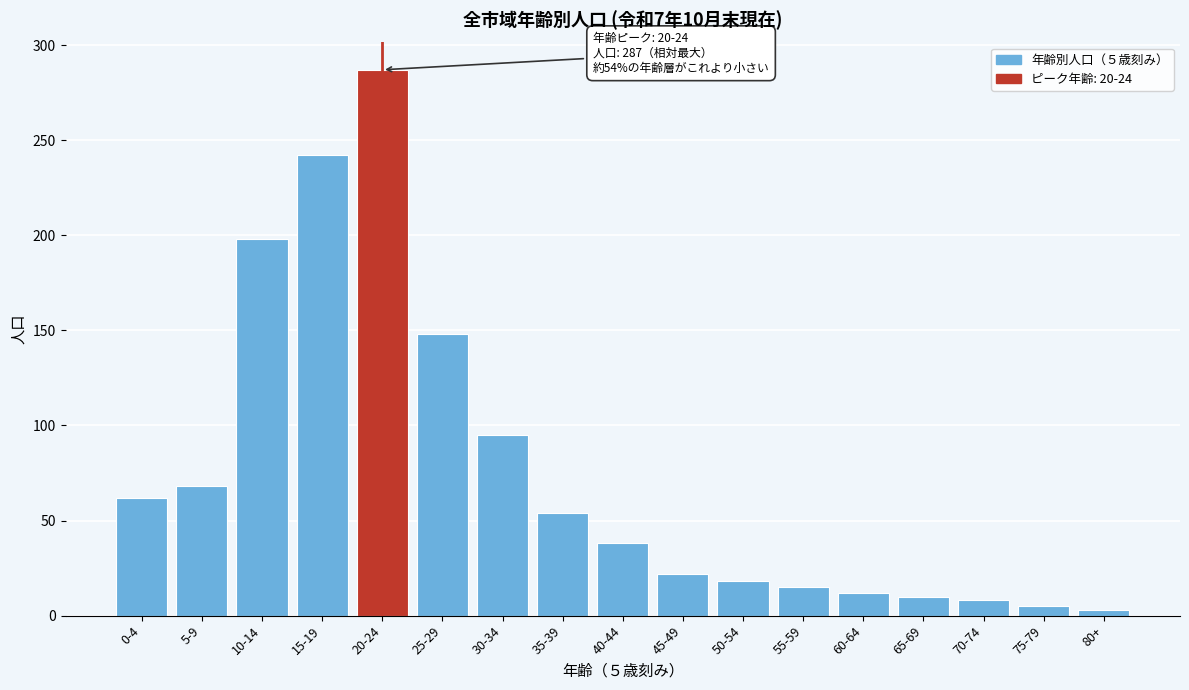

Reading left to right, list all the values displayed in this chart.

62	68	198	242	287	148	95	54	38	22	18	15	12	10	8	5	3